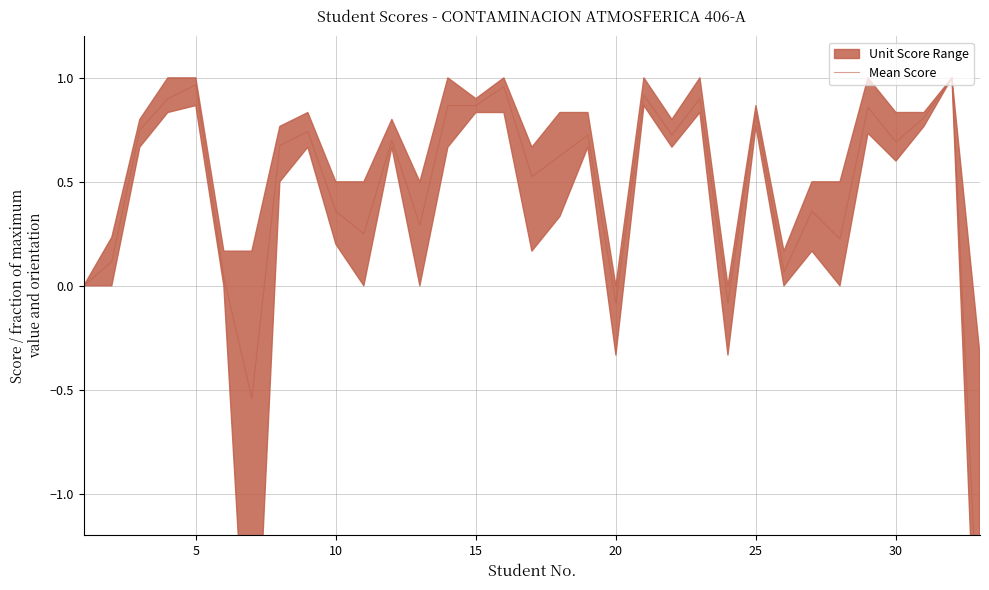

What is the smallest value displayed?

-1.8